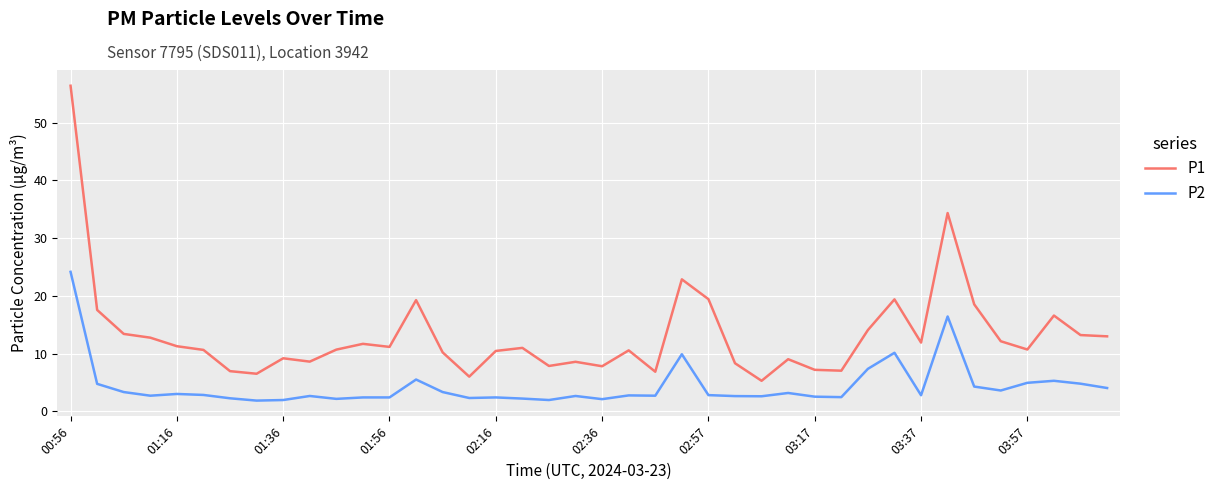

Rank the series by their average value, from highest to lowest.

P1, P2